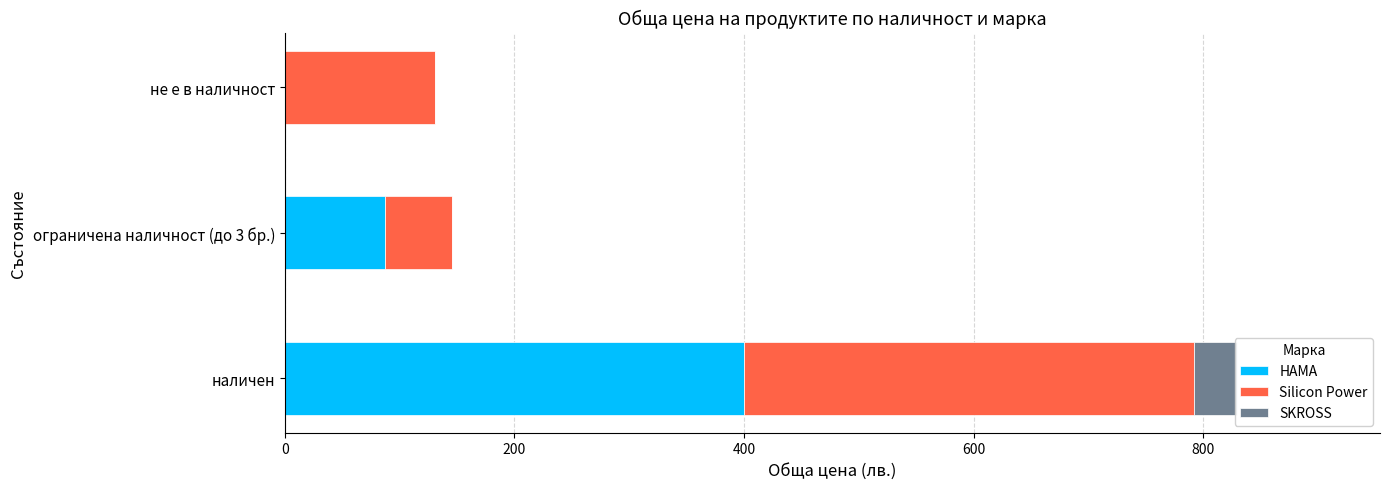

Rank the series by their maximum value, from highest to lowest.

HAMA, Silicon Power, SKROSS